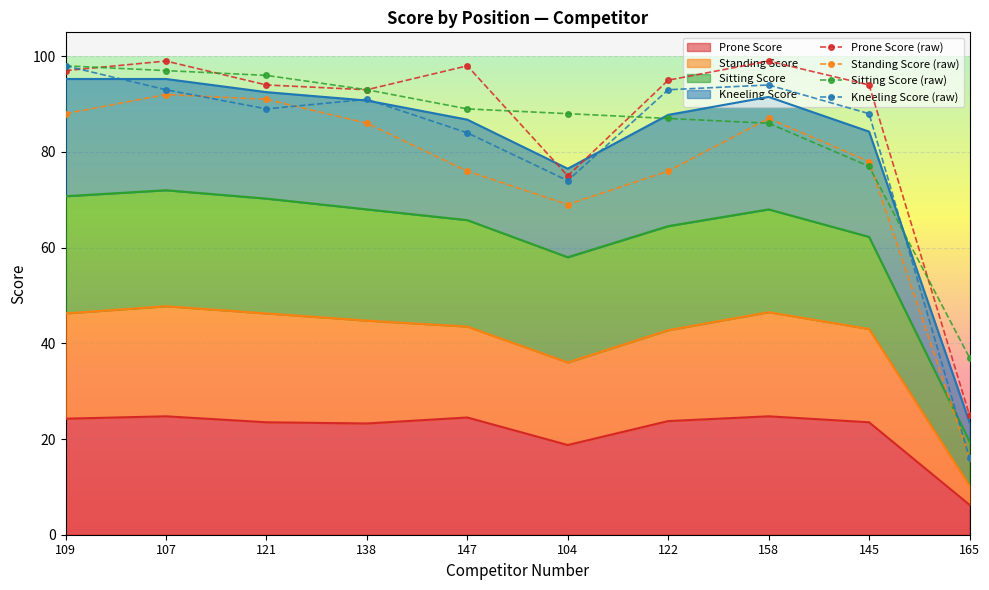

What is the minimum value shown in the chart?

16